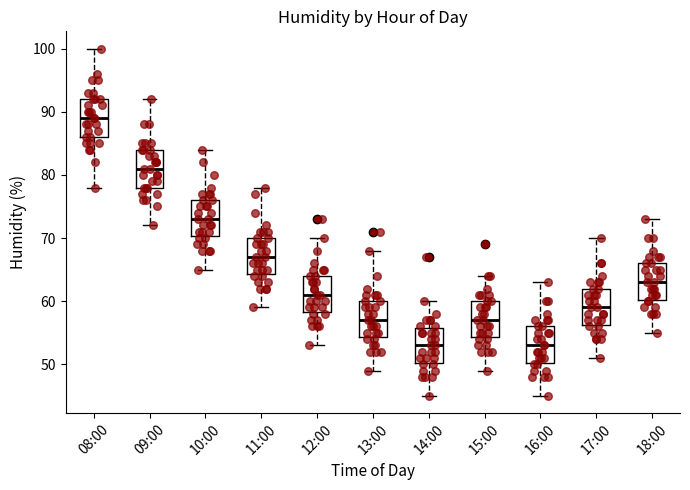

Reading left to right, transcribe this box plot: for each box, give where its median line is, the range the box spans, and where its two whiskers end, as read against the y-axis. The values are not printed on the chart, so give them approximately, as read against the axis.

08:00: median 89, box 86 to 92, whiskers 78 to 100
09:00: median 81, box 78 to 84, whiskers 72 to 92
10:00: median 73, box 70 to 76, whiskers 65 to 84
11:00: median 67, box 64 to 70, whiskers 59 to 78
12:00: median 61, box 58 to 64, whiskers 53 to 70
13:00: median 57, box 54 to 60, whiskers 49 to 68
14:00: median 53, box 50 to 56, whiskers 45 to 60
15:00: median 57, box 54 to 60, whiskers 49 to 64
16:00: median 53, box 50 to 56, whiskers 45 to 63
17:00: median 59, box 56 to 62, whiskers 51 to 70
18:00: median 63, box 60 to 66, whiskers 55 to 73